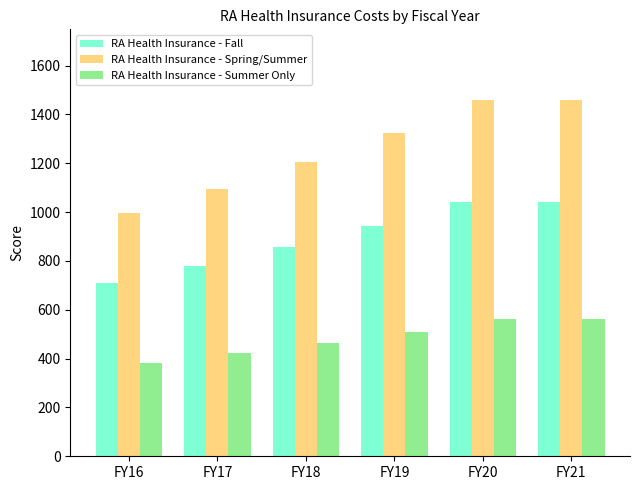

Reading left to right, extract all data points from this chart.

RA Health Insurance - Fall: FY16=710	FY17=781	FY18=859	FY19=945	FY20=1040	FY21=1040
RA Health Insurance - Spring/Summer: FY16=995	FY17=1095	FY18=1204	FY19=1324	FY20=1457	FY21=1457
RA Health Insurance - Summer Only: FY16=383	FY17=421	FY18=463	FY19=510	FY20=561	FY21=561